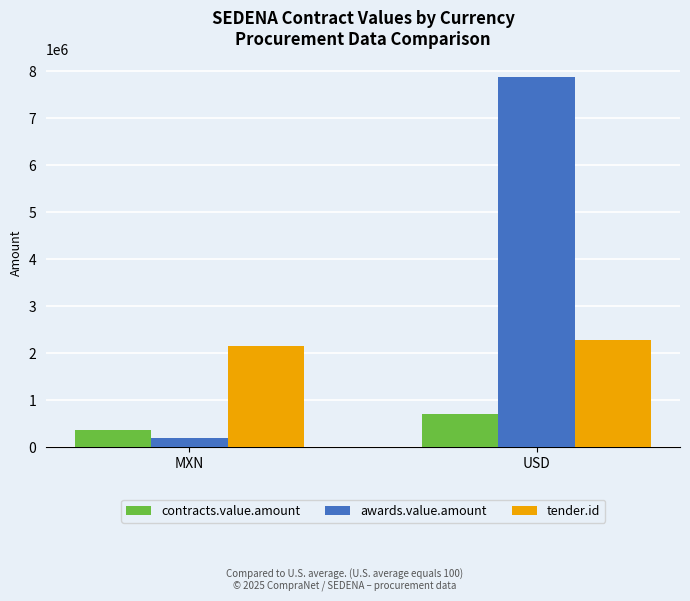

How many groups of bars are there?

2